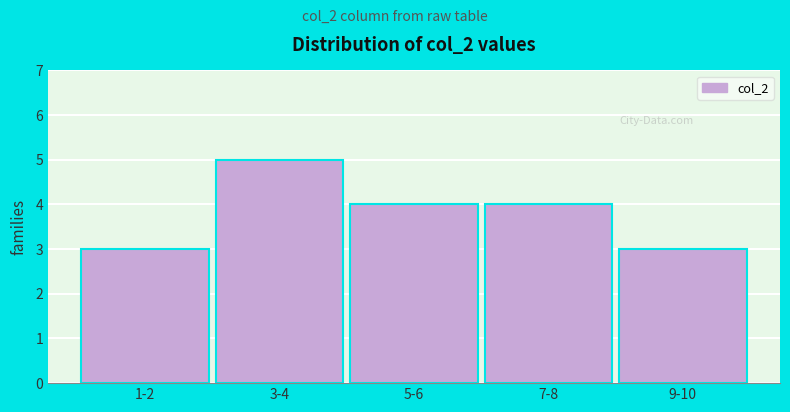

Reading left to right, transcribe all the data shown in this chart.

3	5	4	4	3